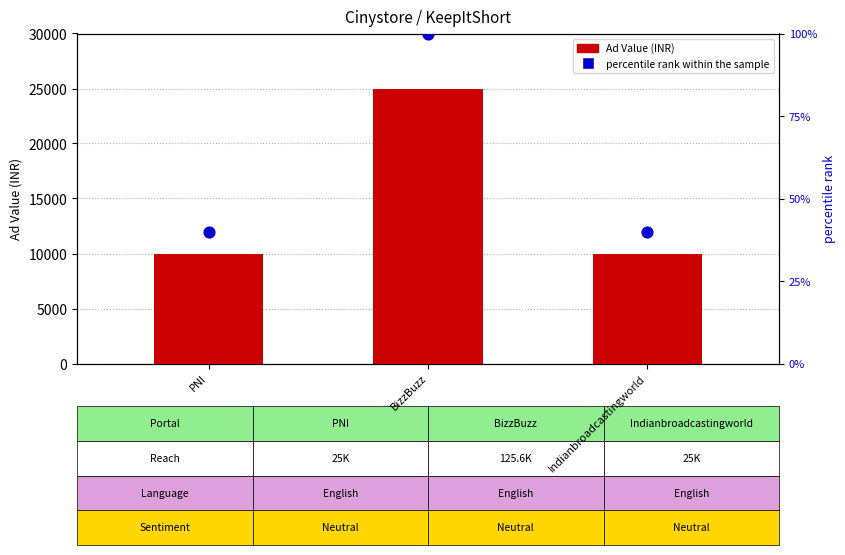

Which series has the largest total across all categories?

AdValue